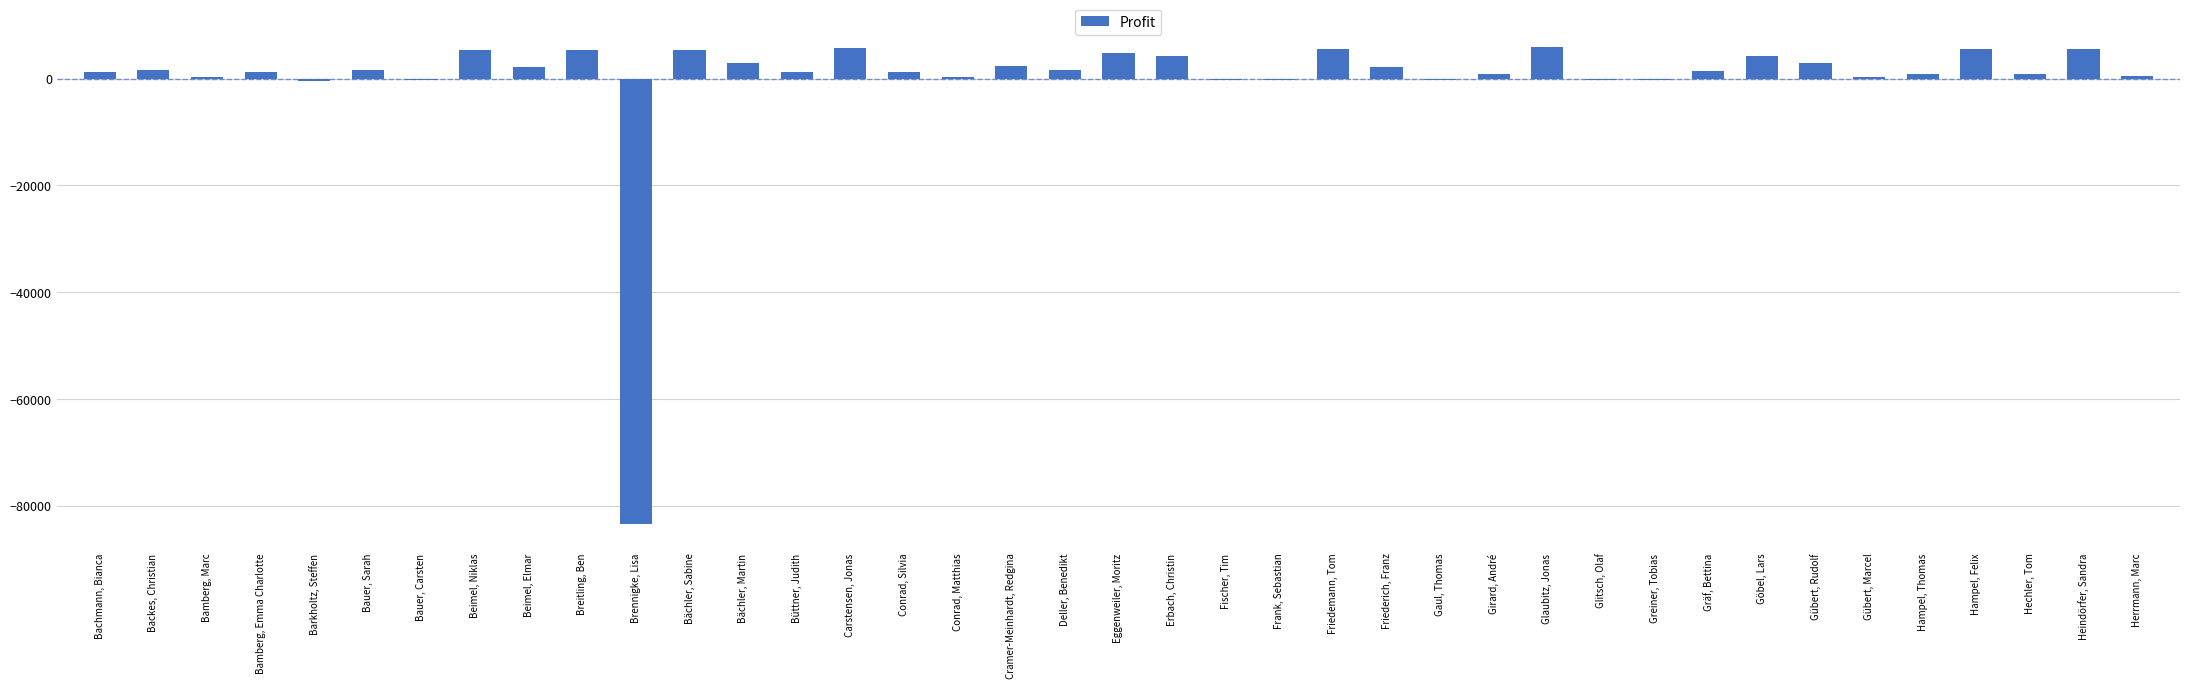

The value at Friederich, Franz is 2221.2. True or false?

True